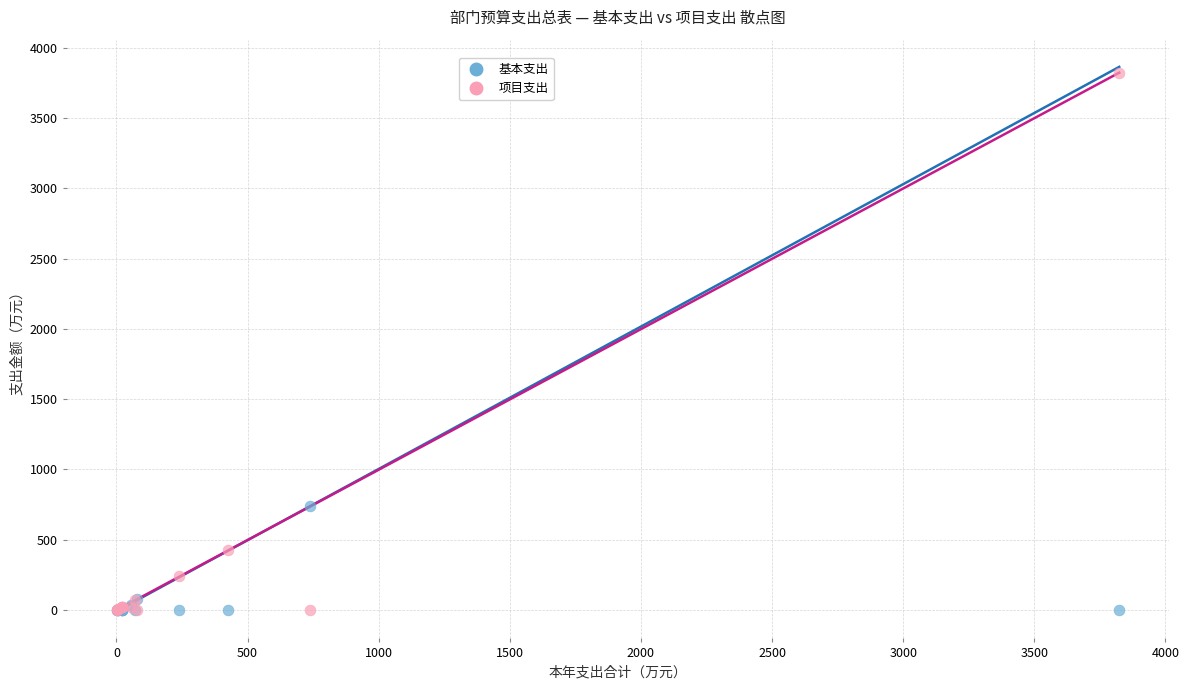

In the 项目支出 series, what Y value is closest to 1912?

426.3